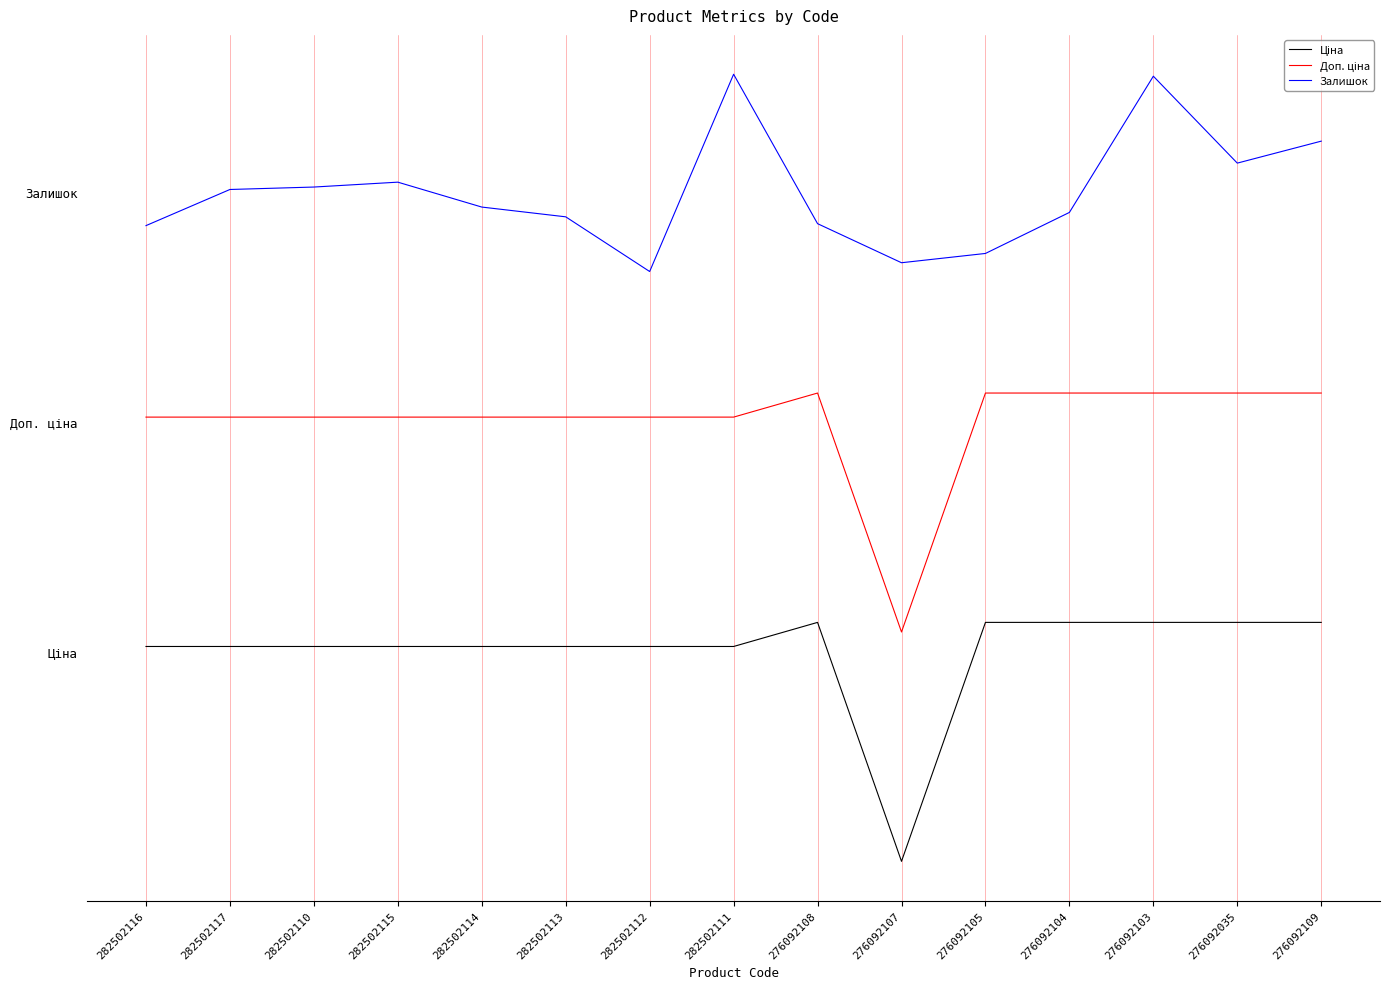

What is the value of the Залишок point at the 7th from the left?

6.6